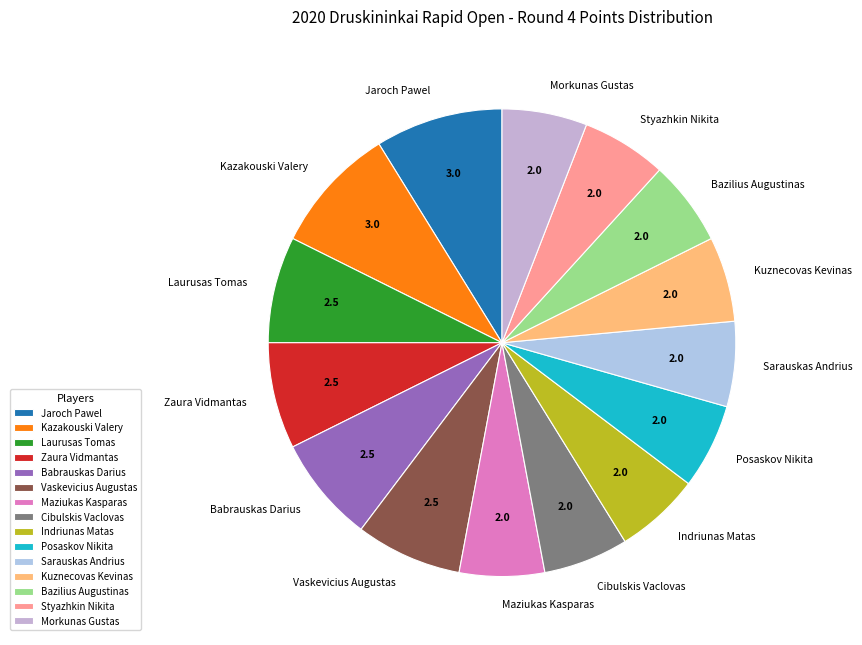

Approximately how many times larger is the value at Indriunas Matas compared to Styazhkin Nikita?

1.0